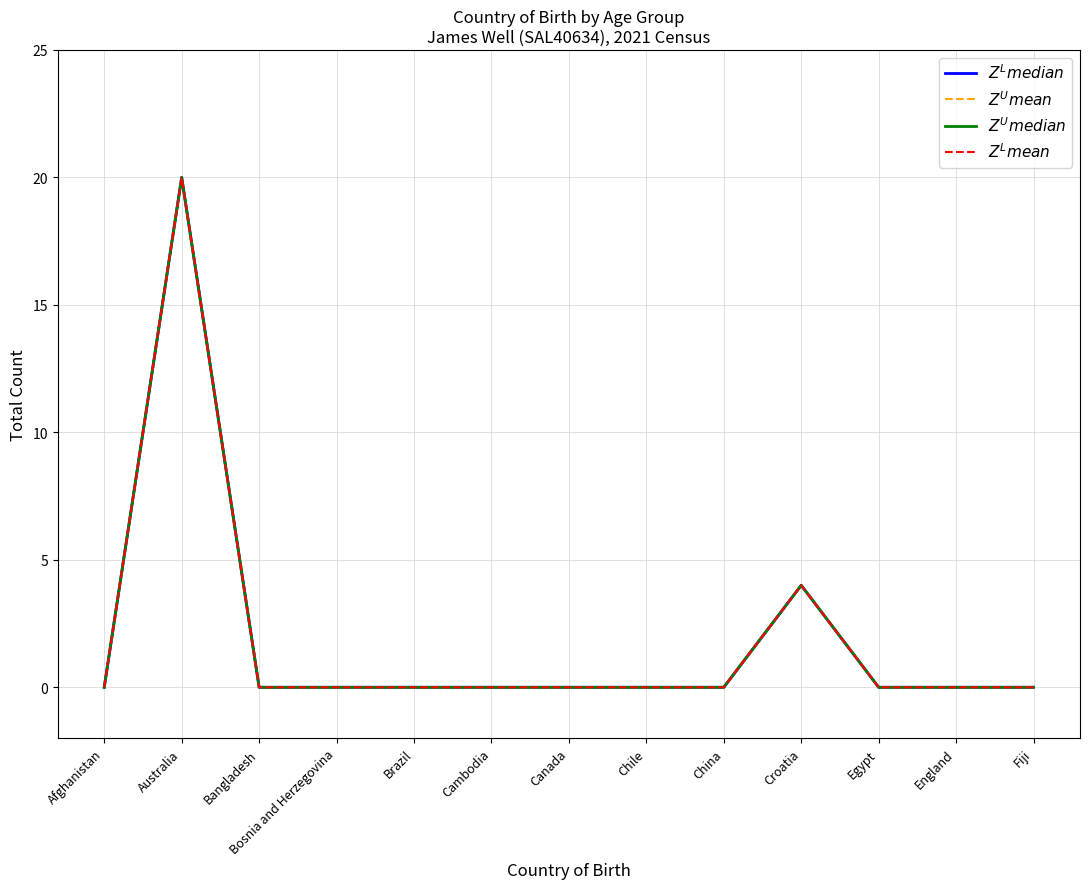

Is it true that $Z^U median$ equals -10 at Bangladesh?

False